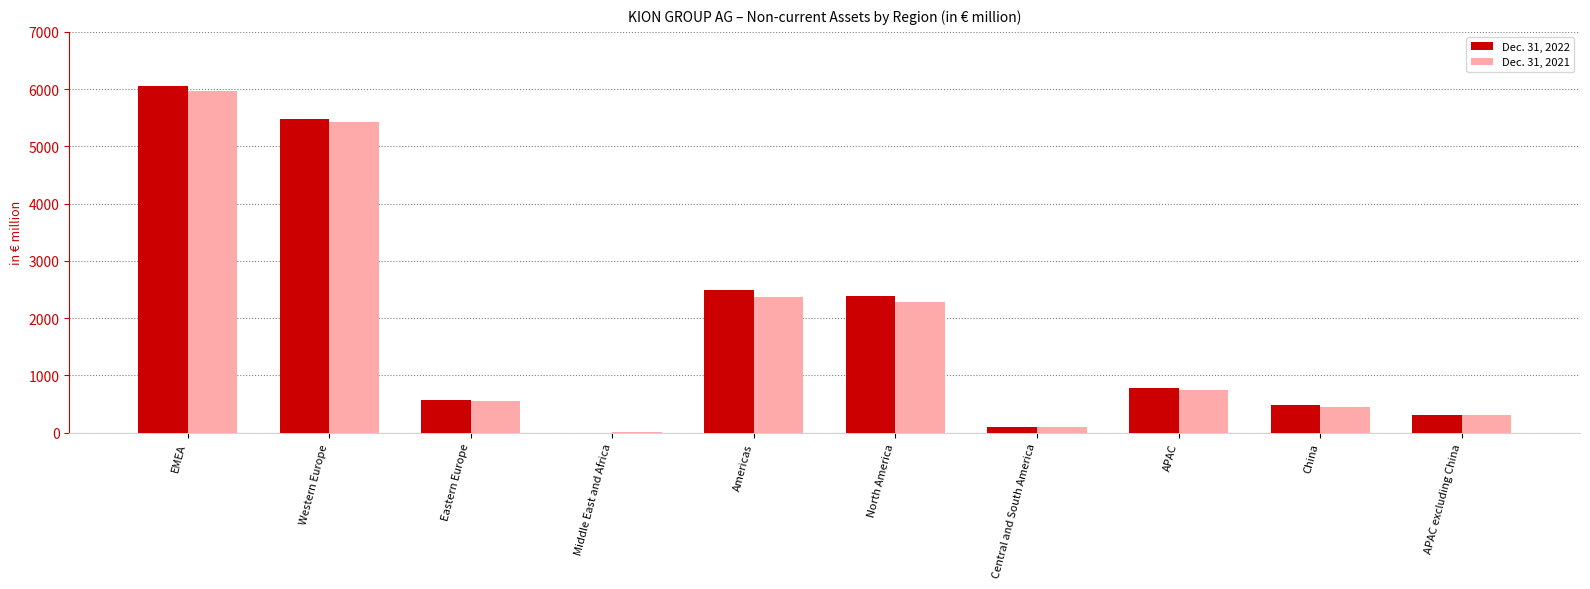

What is the sum of all Dec. 31, 2021 values?

18185.2